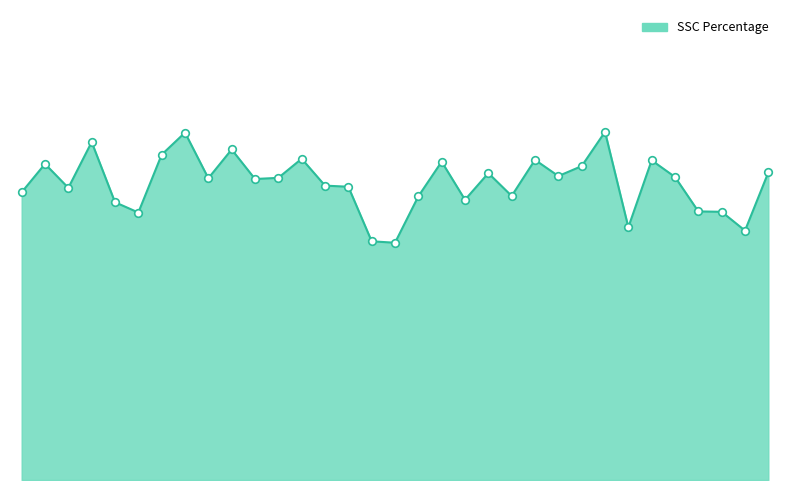

Is this an area chart (filled region under the line)?

Yes